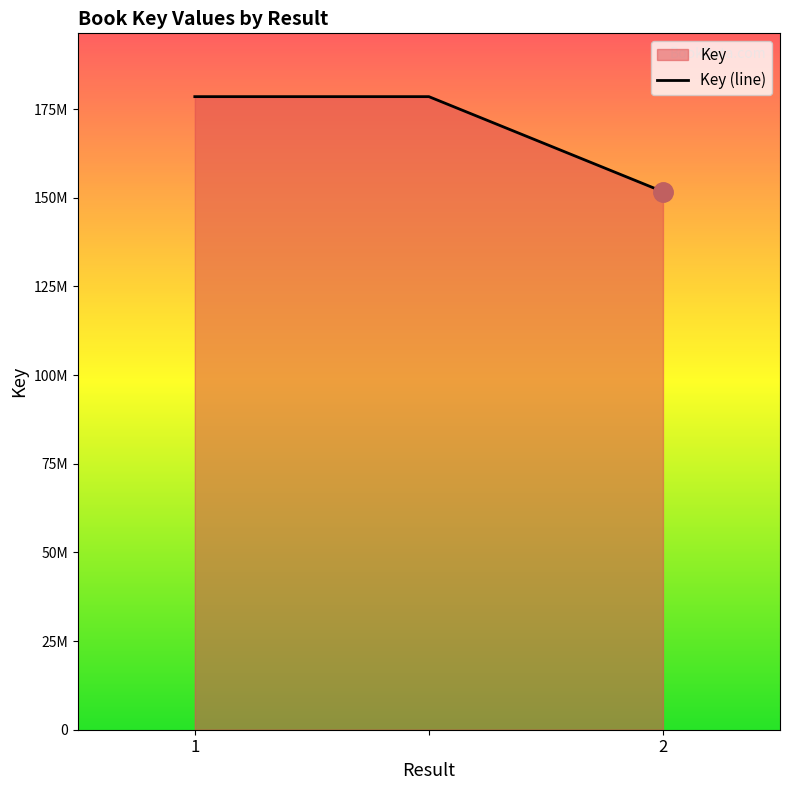

How many categories are shown in the chart?

3